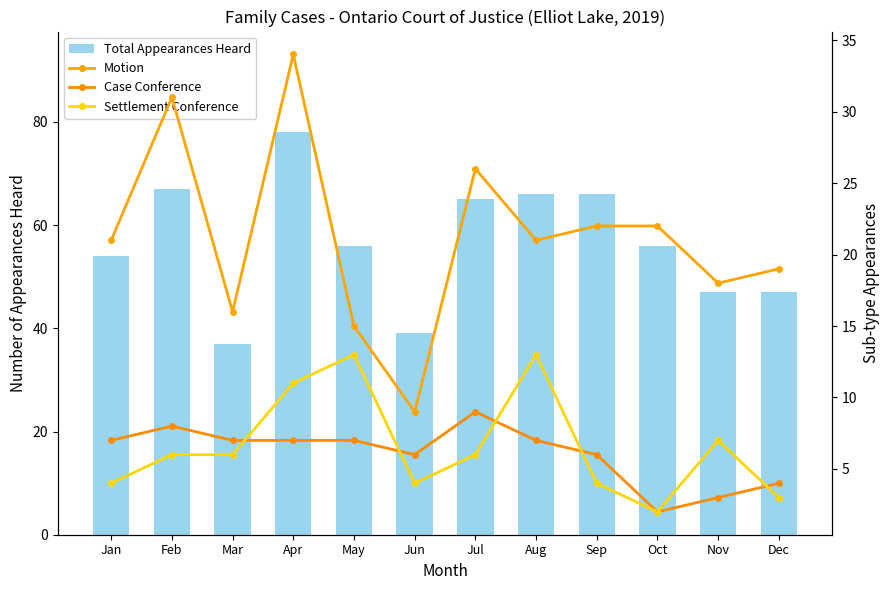

True or false: Case Conference has a value of 8 at Feb.

True